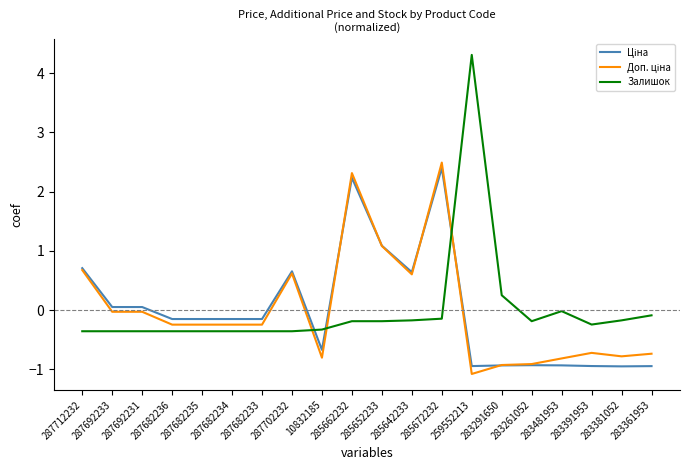

Where is Залишок nearest to the value 1?

283291650